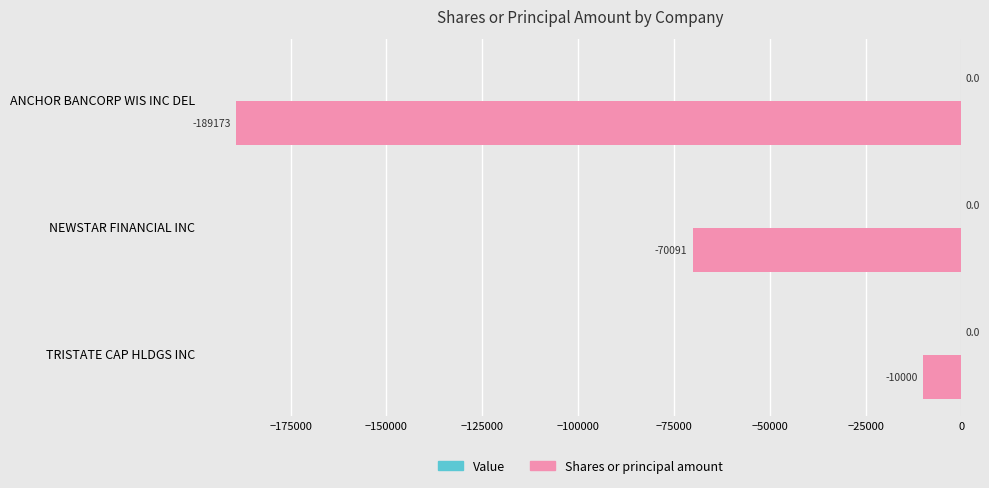

List the labels in order of value, largest first.

TRISTATE CAP HLDGS INC, NEWSTAR FINANCIAL INC, ANCHOR BANCORP WIS INC DEL